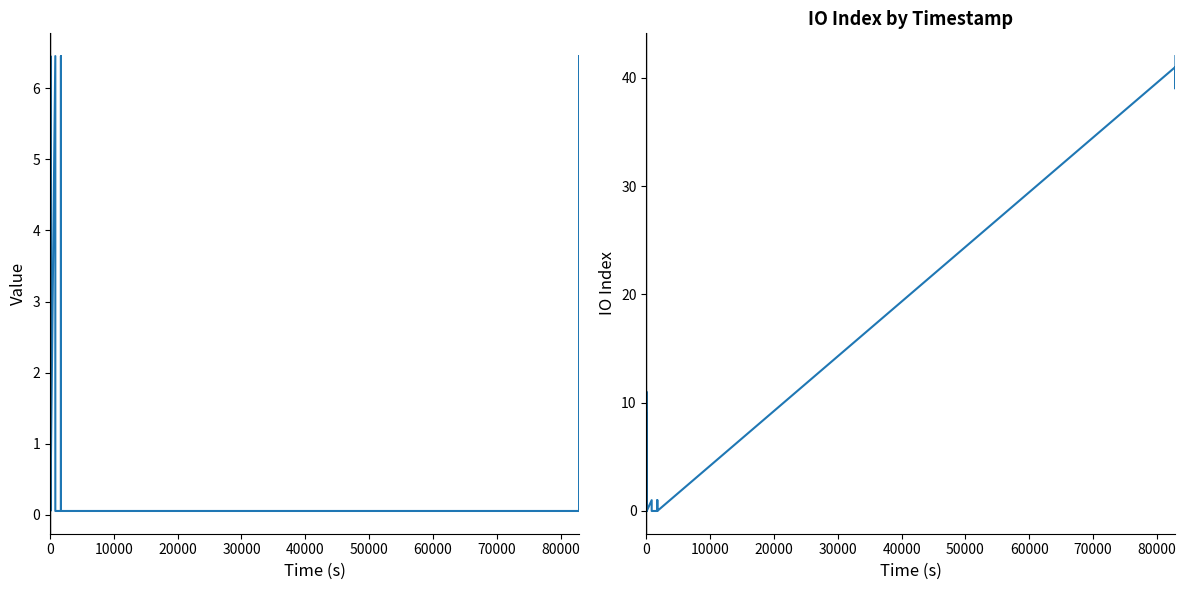

What is the total value across all series at 0?

9.5